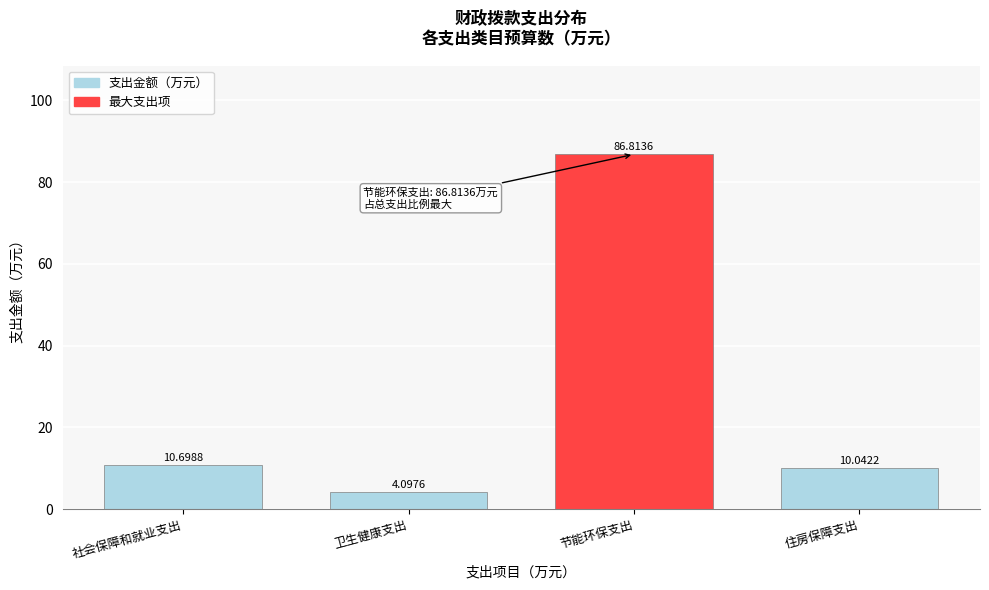

Rank the categories by value from highest to lowest.

节能环保支出, 社会保障和就业支出, 住房保障支出, 卫生健康支出